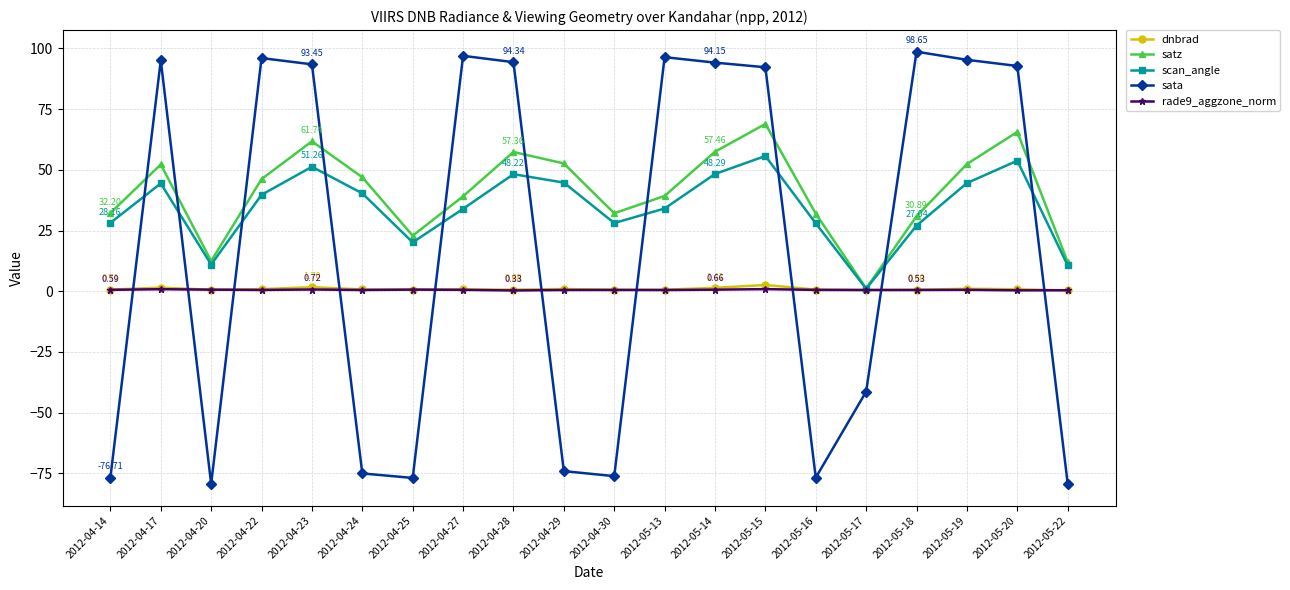

Is the value of rade9_aggzone_norm at 2012-05-17 greater than the value of sata at 2012-05-22?

Yes